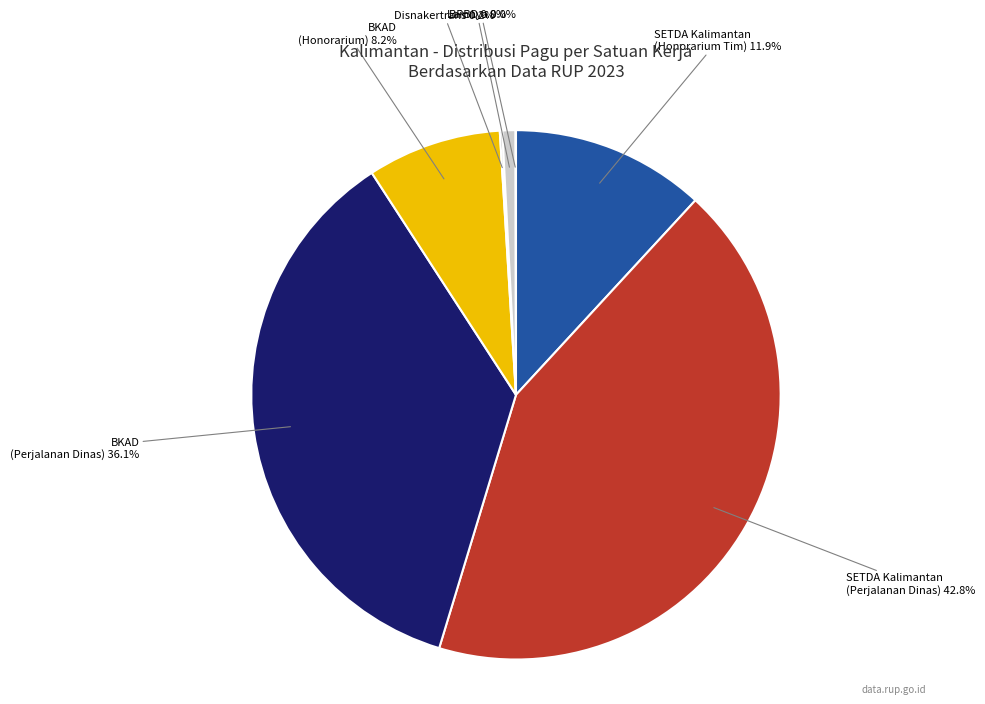

Between BKAD (Honorarium) and BPBD, which is larger?

BKAD (Honorarium)